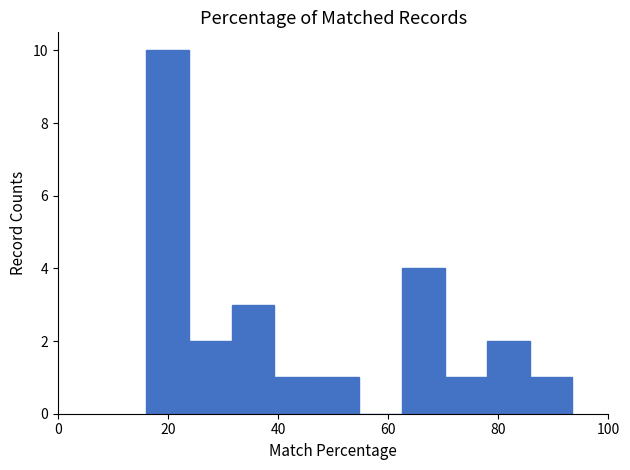

Read against the x-axis, roughly where is the centre of the tallest bar?

20